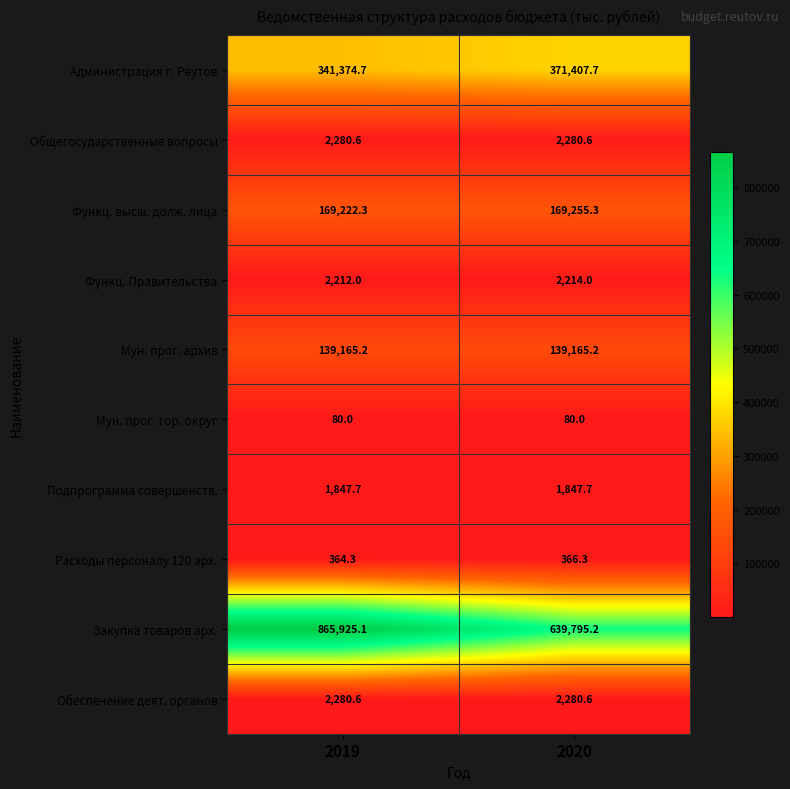

The Мун. прог. архив series shows 139165.2 at 2020. True or false?

True